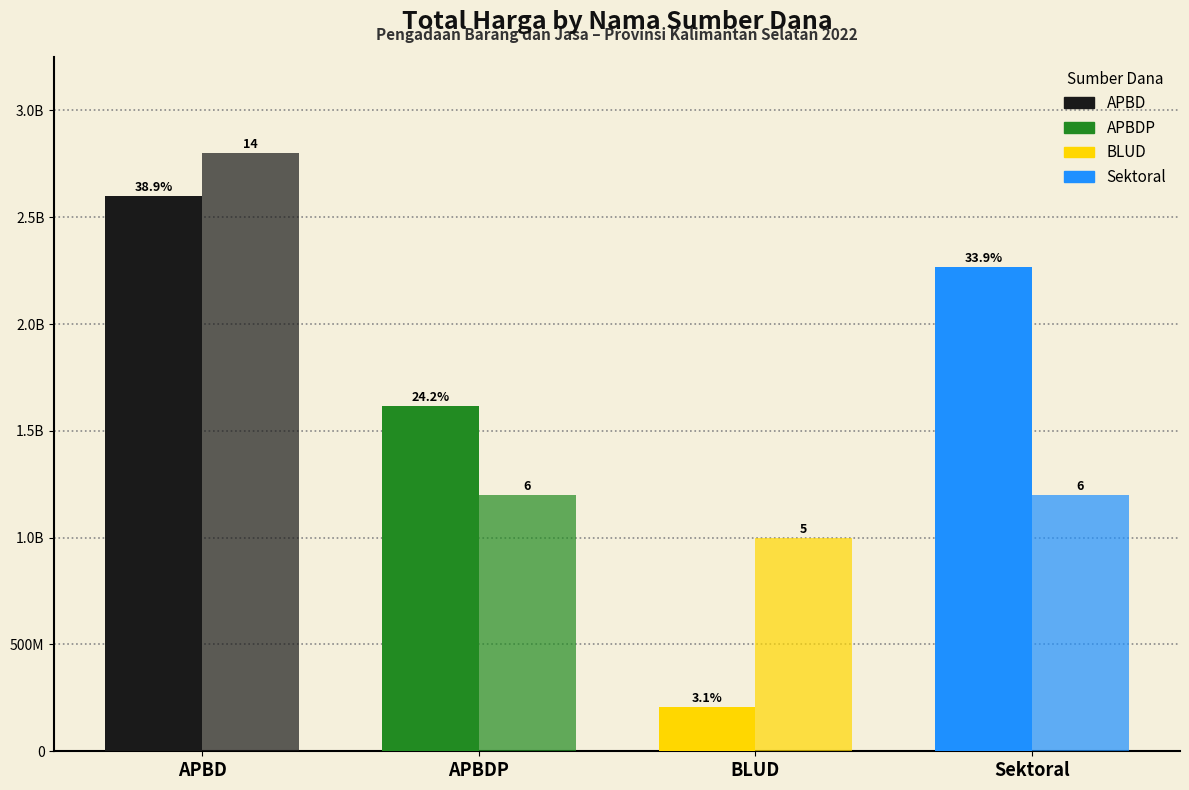

The Jumlah Paket (×200 jt) series shows 1348966681 at BLUD. True or false?

False